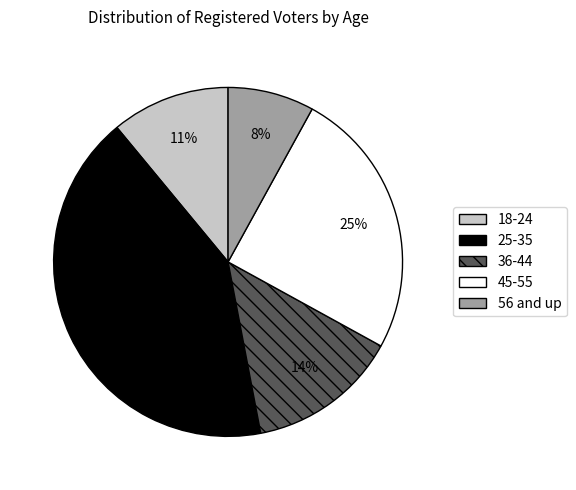

Which category has the biggest portion of the pie?

25-35